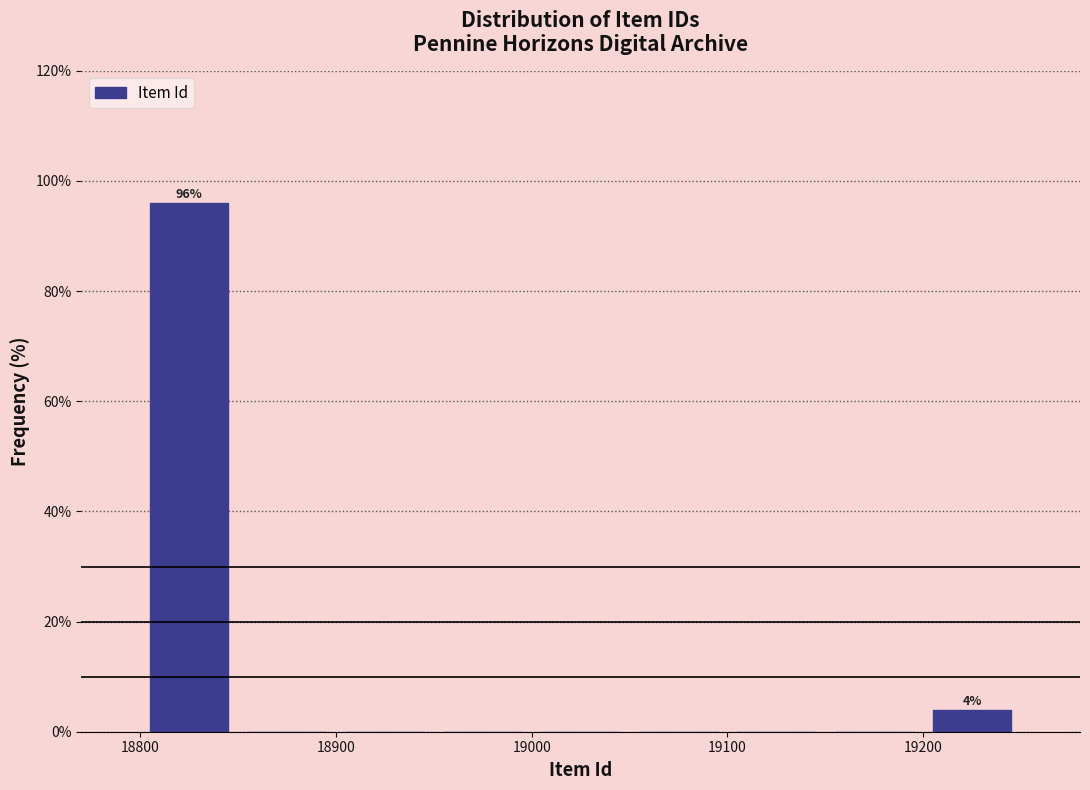

Which range on the x-axis has the tallest bar?

18800 to 18850